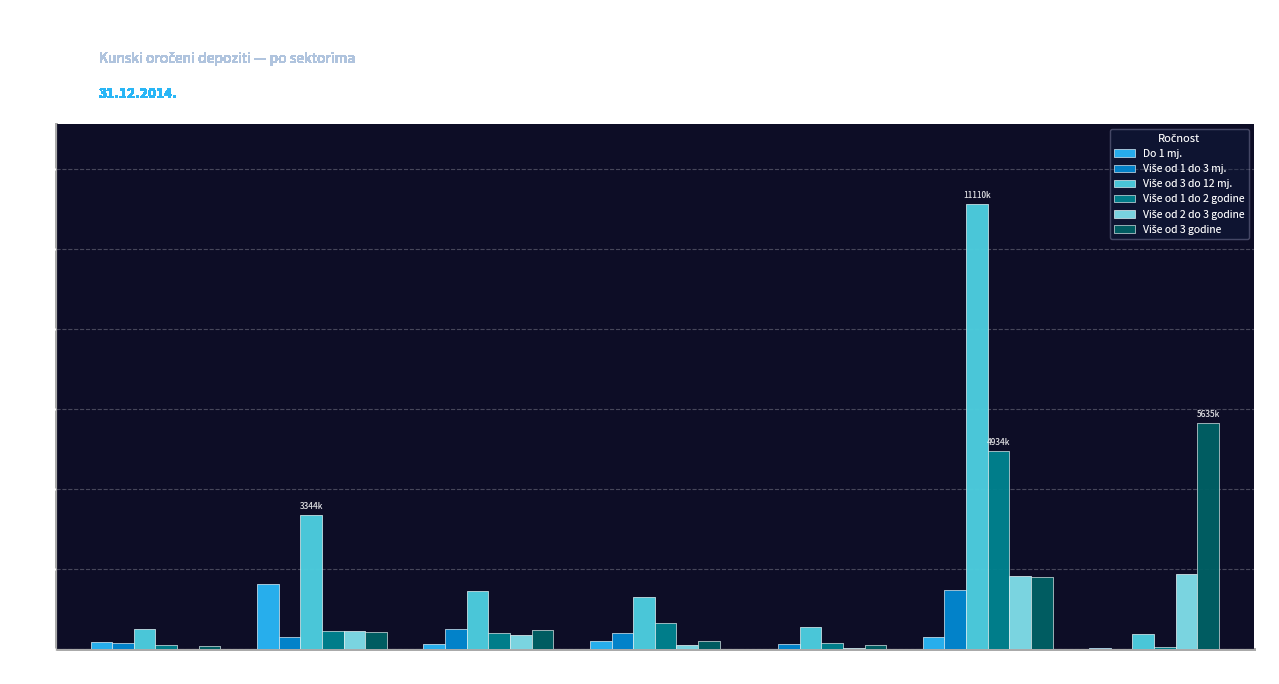

What is the total value across all series at Financijske institucije?

6581882